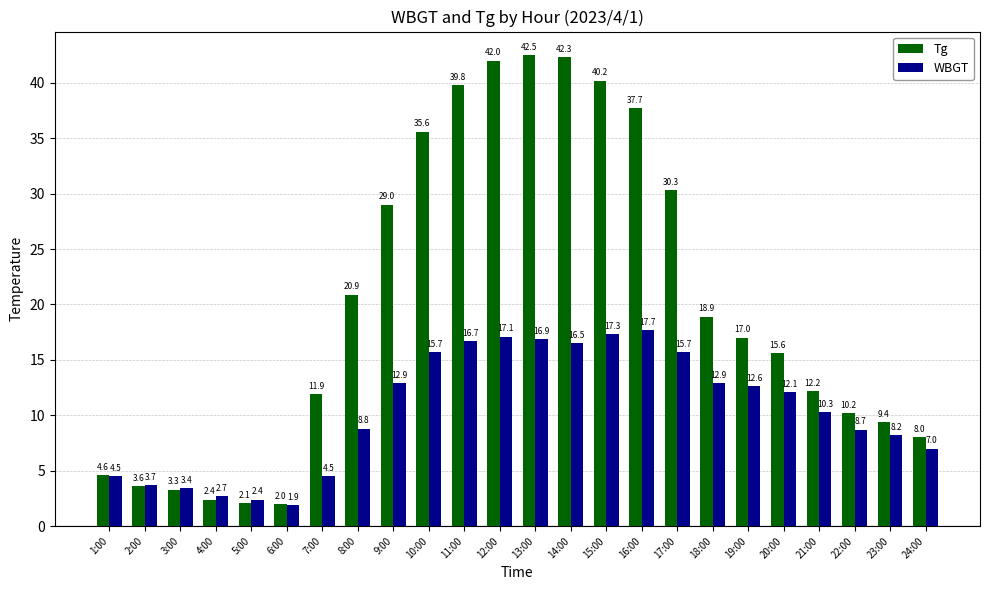

What is the label of the 7th bar from the right?

18:00